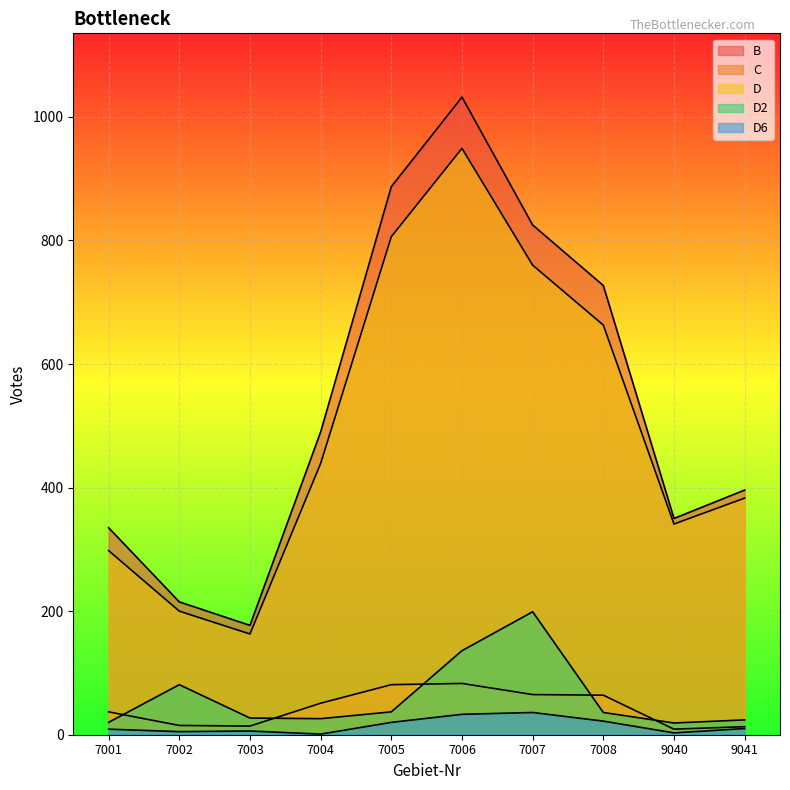

Reading right to left, extract all data points from this chart.

B: 9041=396	9040=350	7008=727	7007=825	7006=1032	7005=887	7004=490	7003=177	7002=215	7001=335
C: 9041=13	9040=9	7008=64	7007=65	7006=83	7005=81	7004=51	7003=14	7002=15	7001=37
D: 9041=383	9040=341	7008=663	7007=760	7006=949	7005=806	7004=439	7003=163	7002=200	7001=298
D2: 9041=24	9040=19	7008=36	7007=199	7006=136	7005=37	7004=26	7003=27	7002=81	7001=20
D6: 9041=10	9040=3	7008=22	7007=36	7006=33	7005=20	7004=1	7003=6	7002=5	7001=9